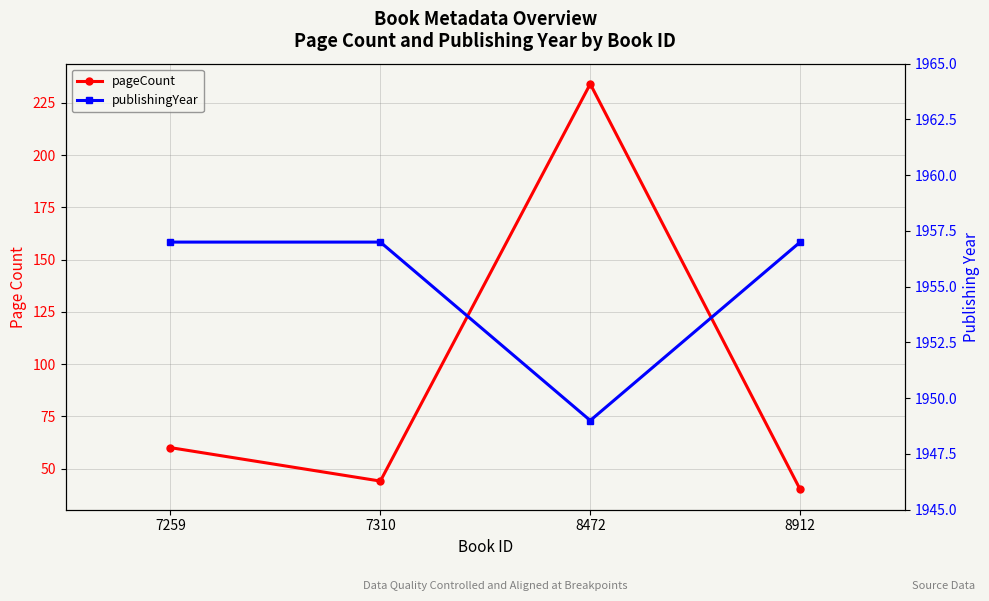

Count the number of categories in the chart.

4